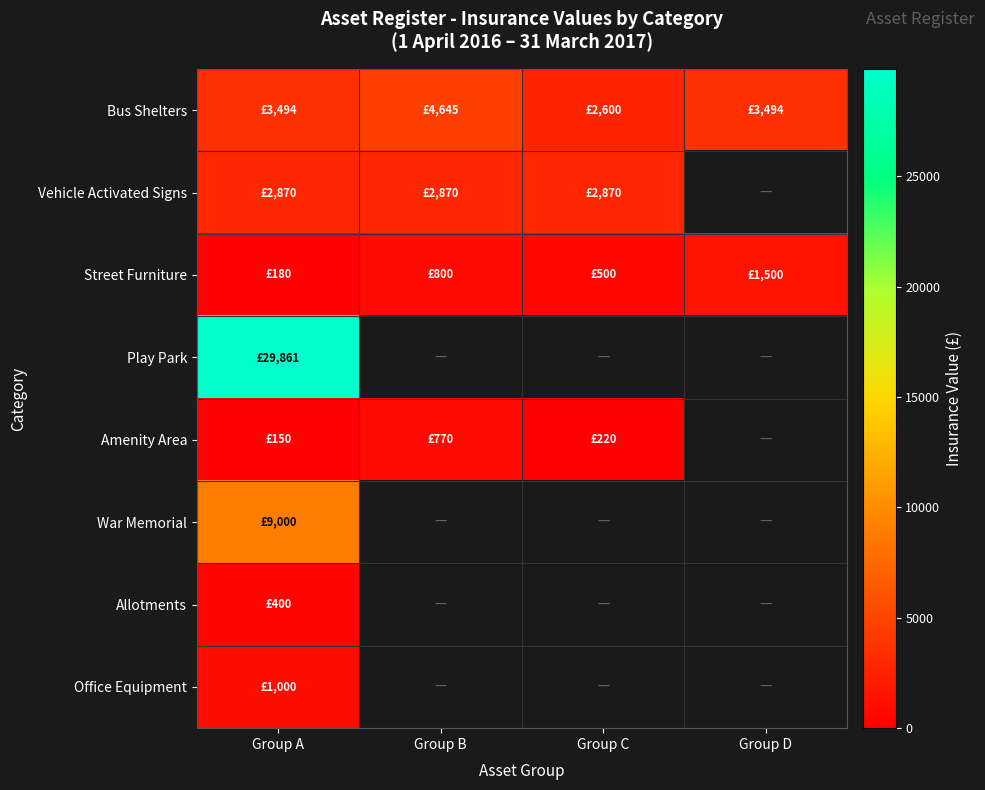

Which label corresponds to the smallest value in the chart?

Group A